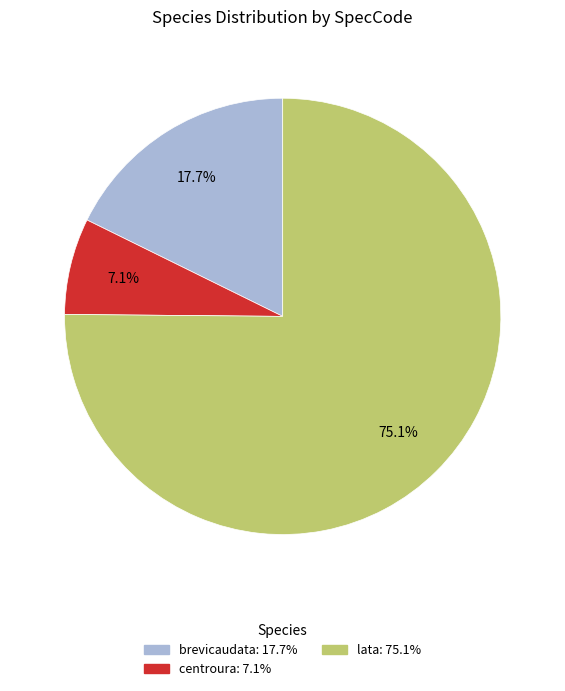

To the nearest percent, what is the average slice percentage?

33%